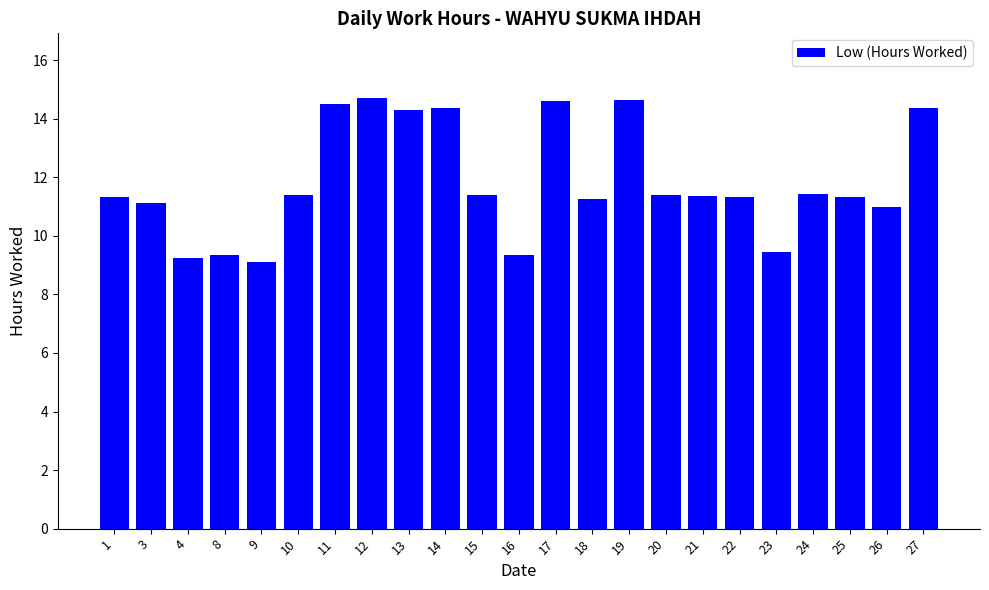

What is the change in value from 18 to 24?

+0.2